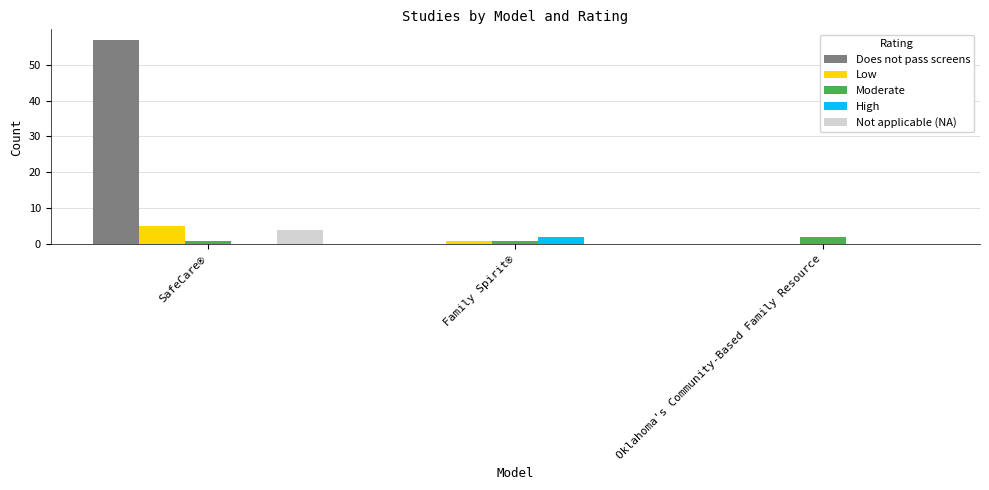

What is the sum of all Moderate values?

4